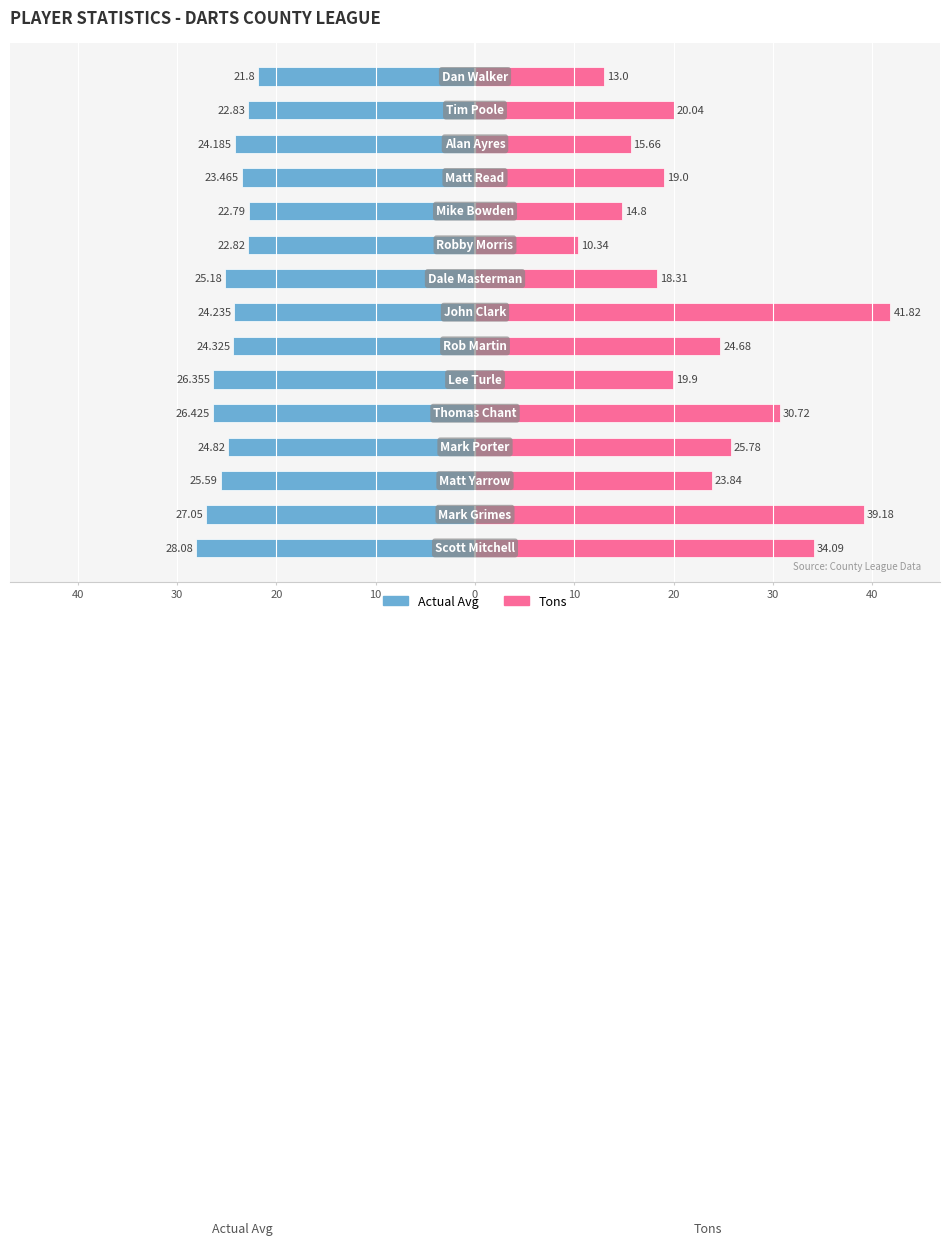

How many distinct data groups are displayed?

2